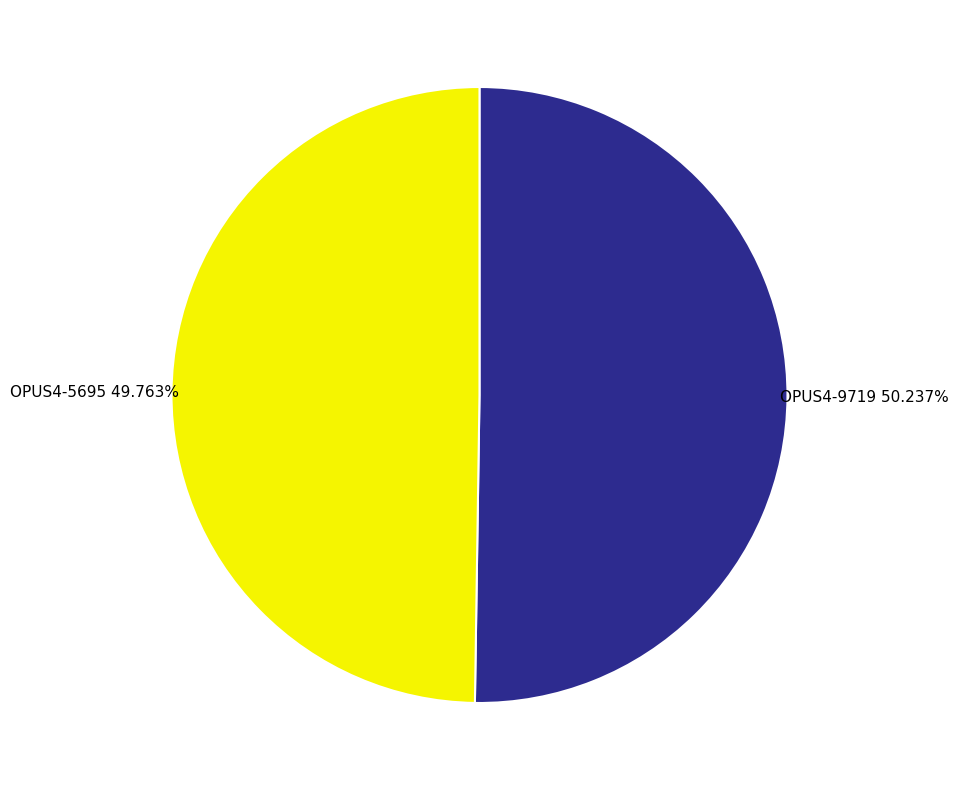

Is there a majority slice in this chart?

Yes